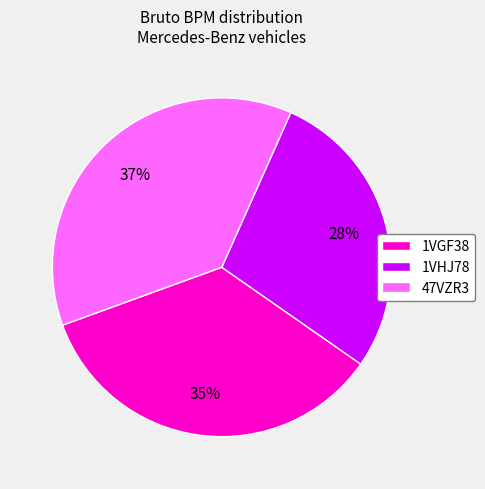

Which has a higher value, 1VHJ78 or 1VGF38?

1VGF38